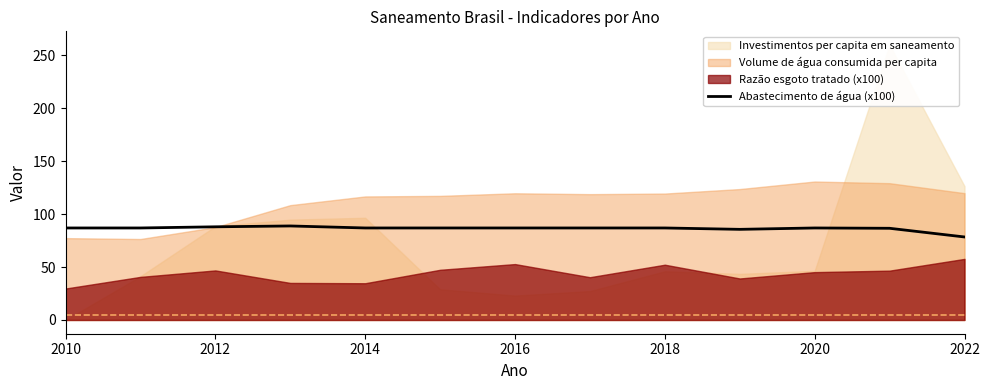

Does the chart display data point markers on the line(s)?

No